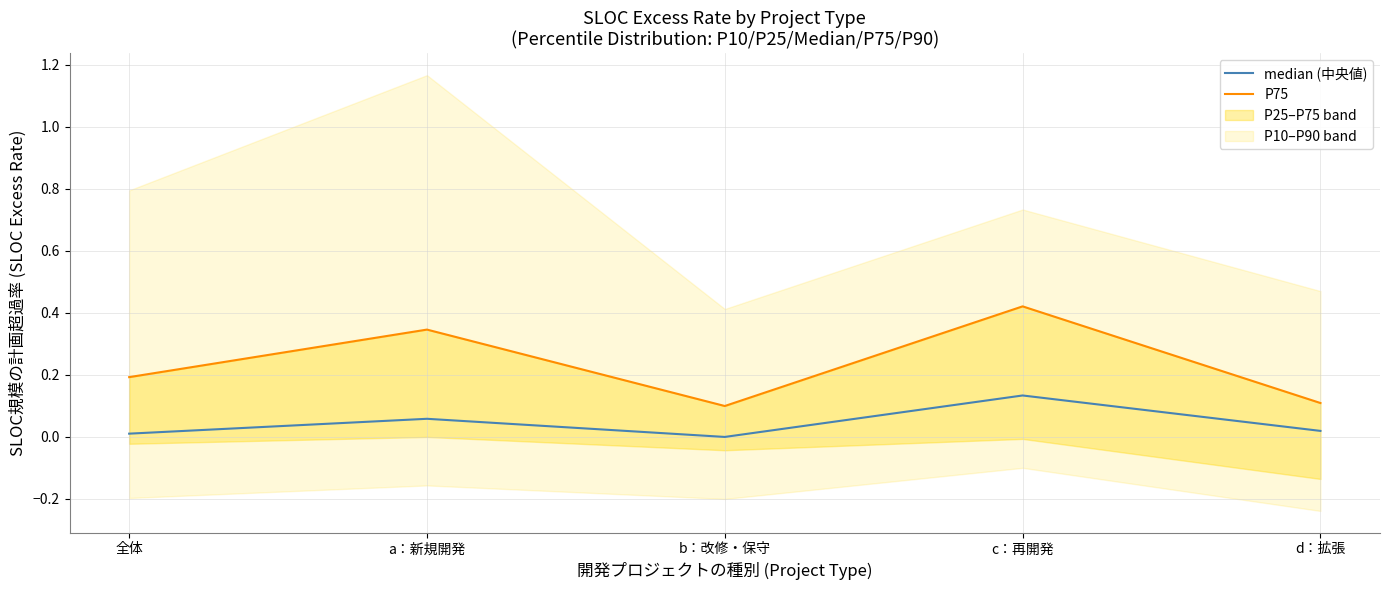

Which series has the largest total across all categories?

P75